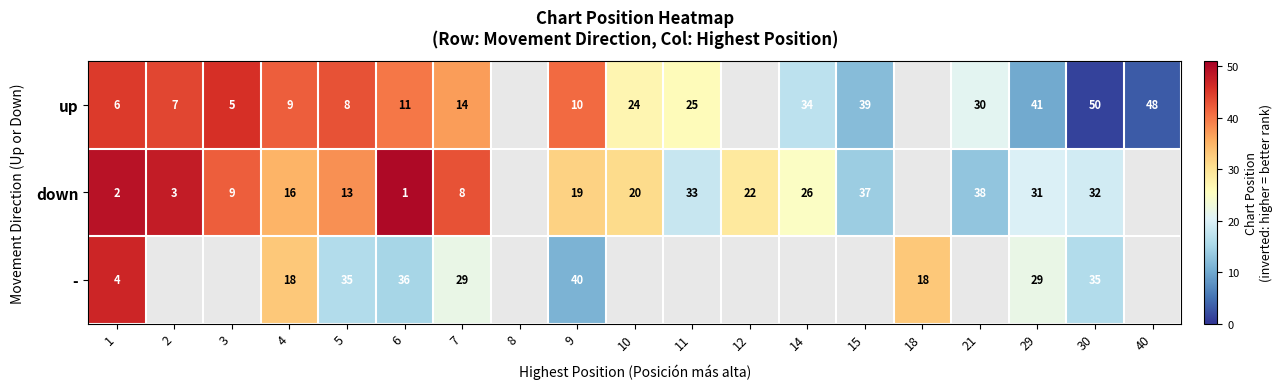

The value of up at 21 is 6. True or false?

False